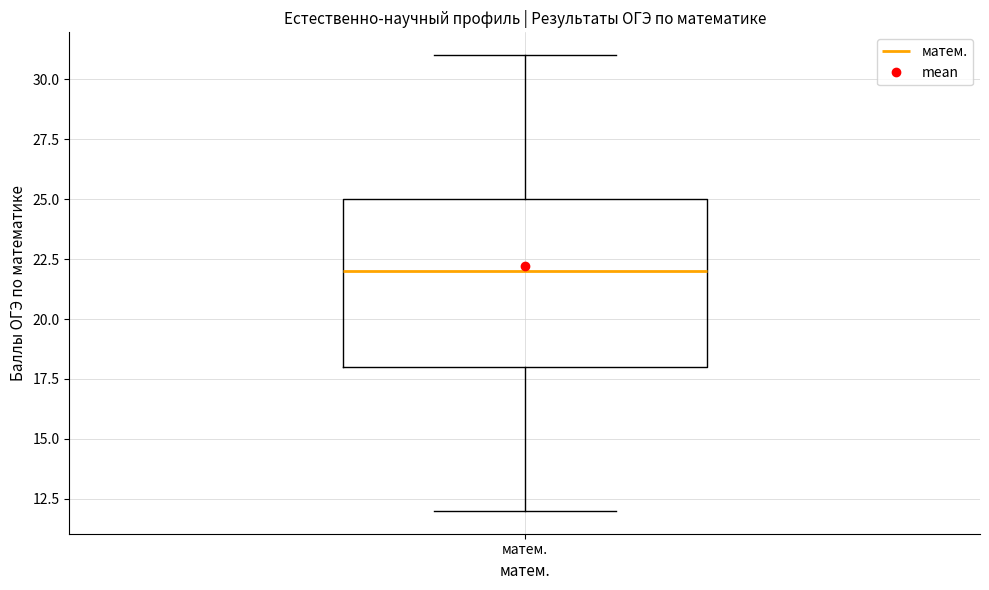

Where does the median line of the box for матем. sit on the y-axis? The values are not printed on the chart, so give them approximately, as read against the axis.

22